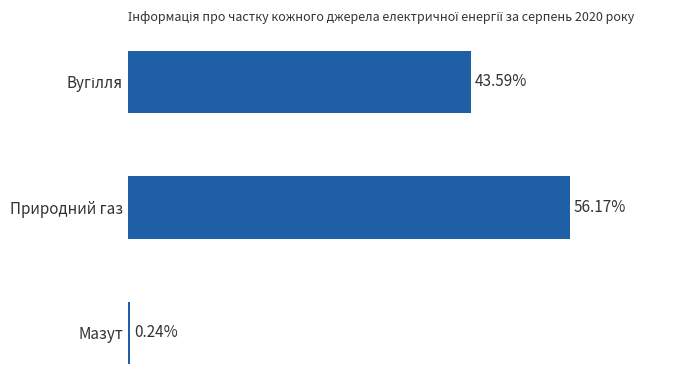

Which category has the highest value across all series?

Природний газ